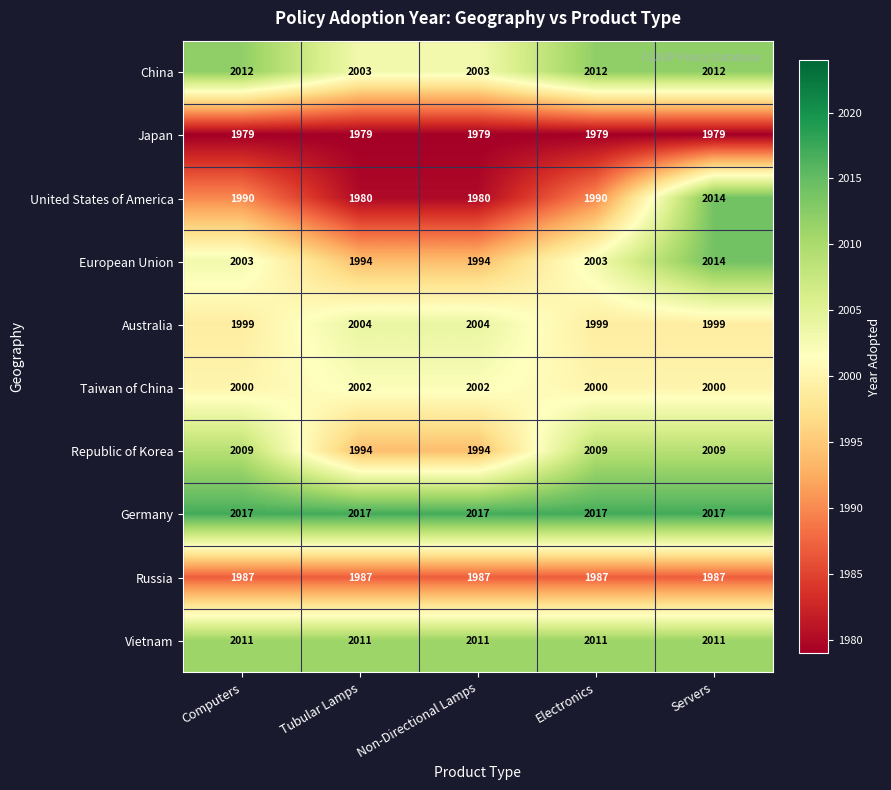

What is the difference between the second highest and second lowest values in the United States of America series?

10